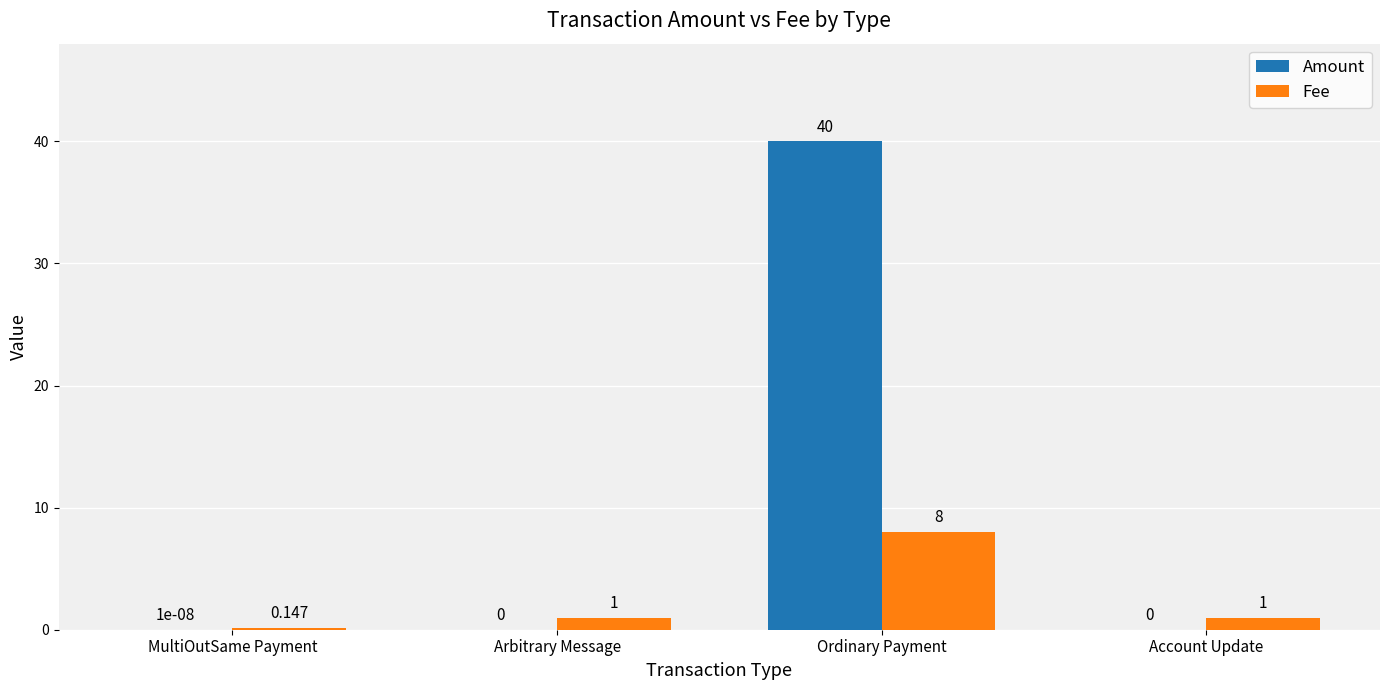

At which category is the sum across all series the highest?

Ordinary Payment